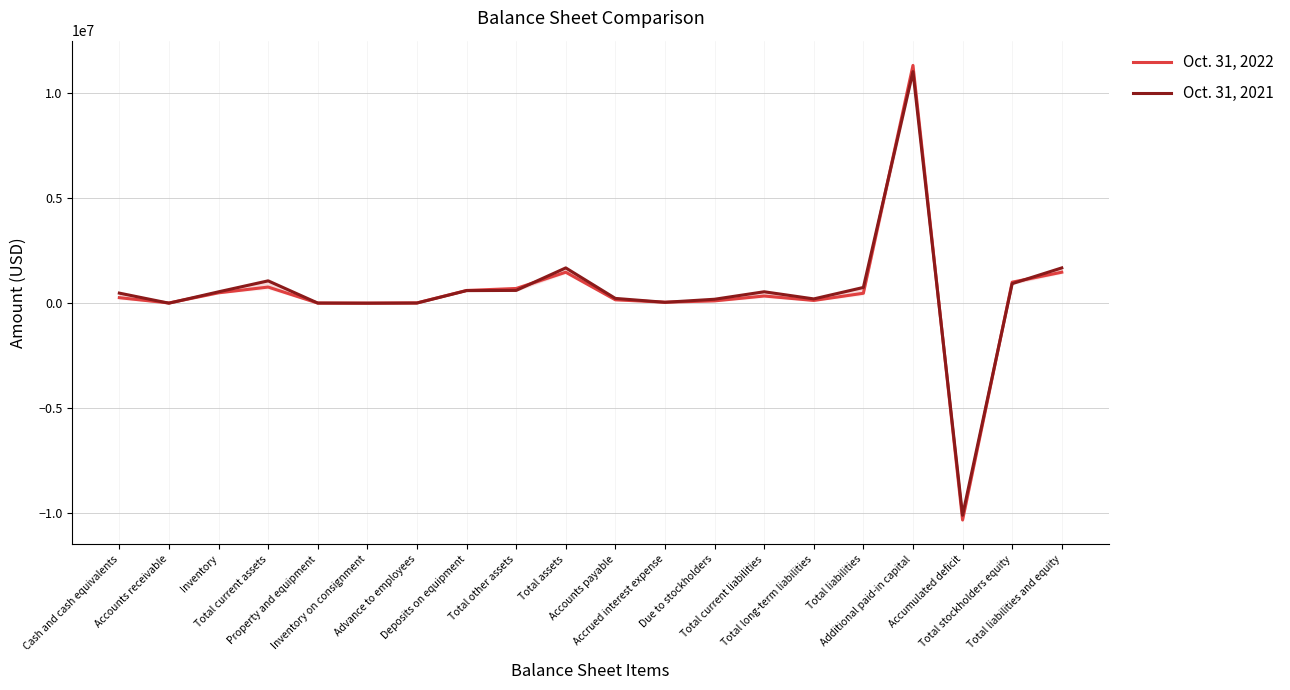

True or false: Oct. 31, 2022 has a value of 110631 at Due to stockholders.

True